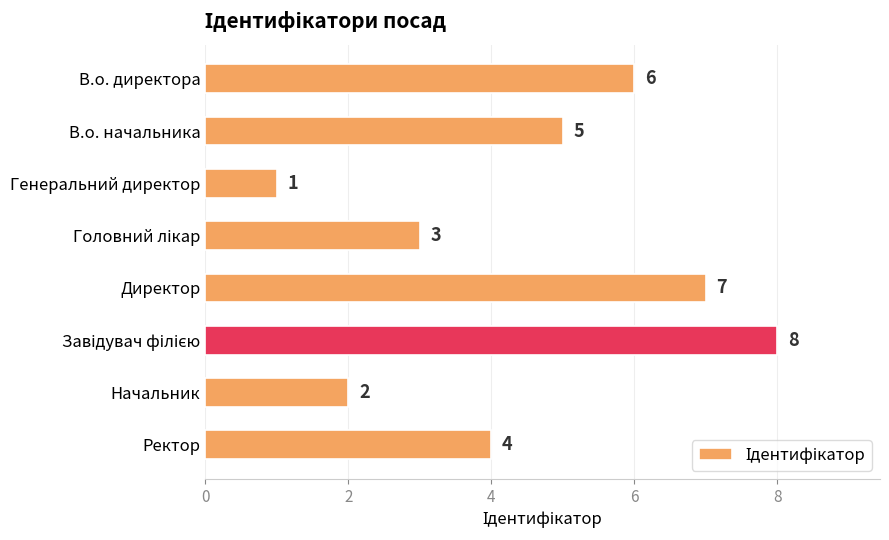

Is it true that the value at Генеральний директор is 0?

False